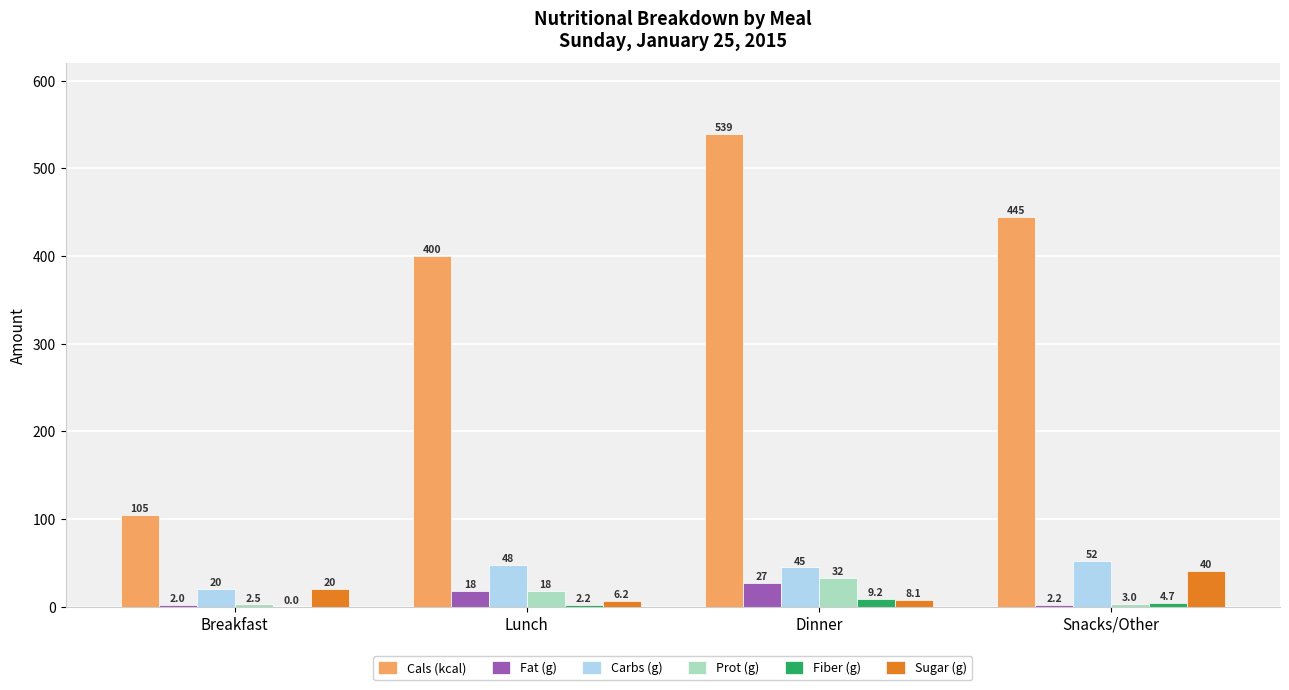

What is the maximum value for Prot (g)?

32.2